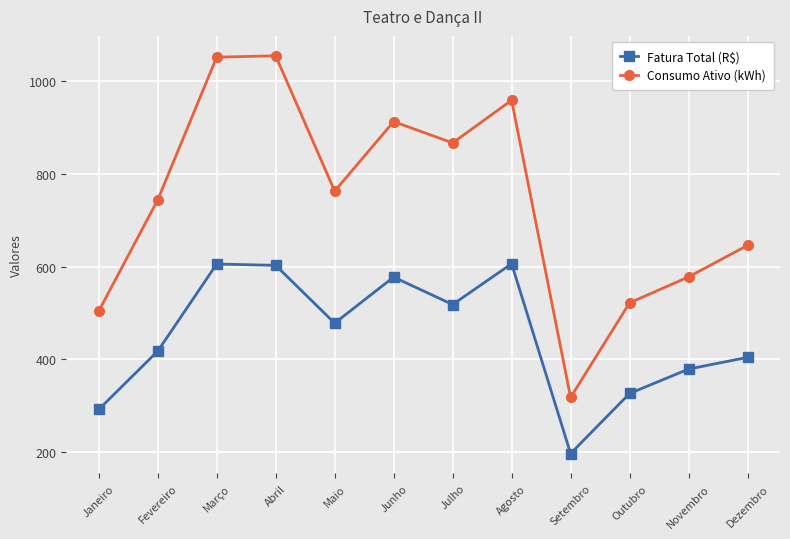

Is it true that Fatura Total (R$) equals 979.9 at Agosto?

False